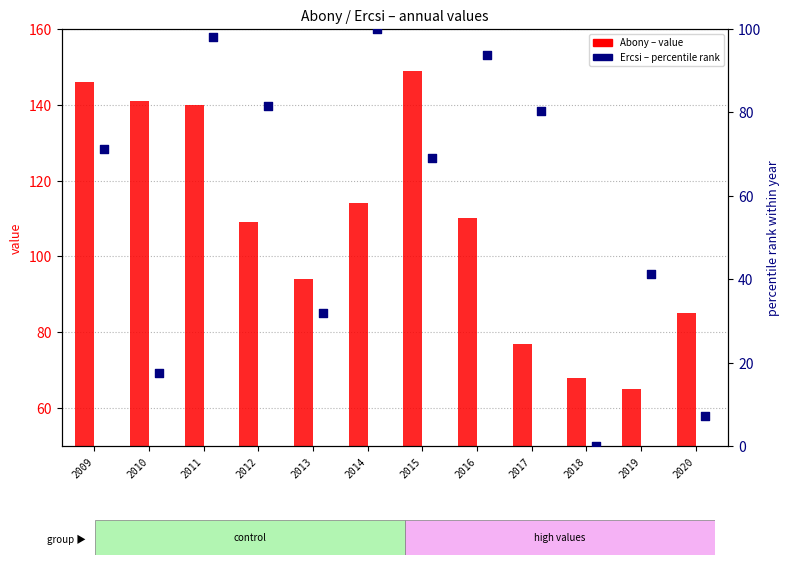

Which series contains the highest Y value?

Abony (value)